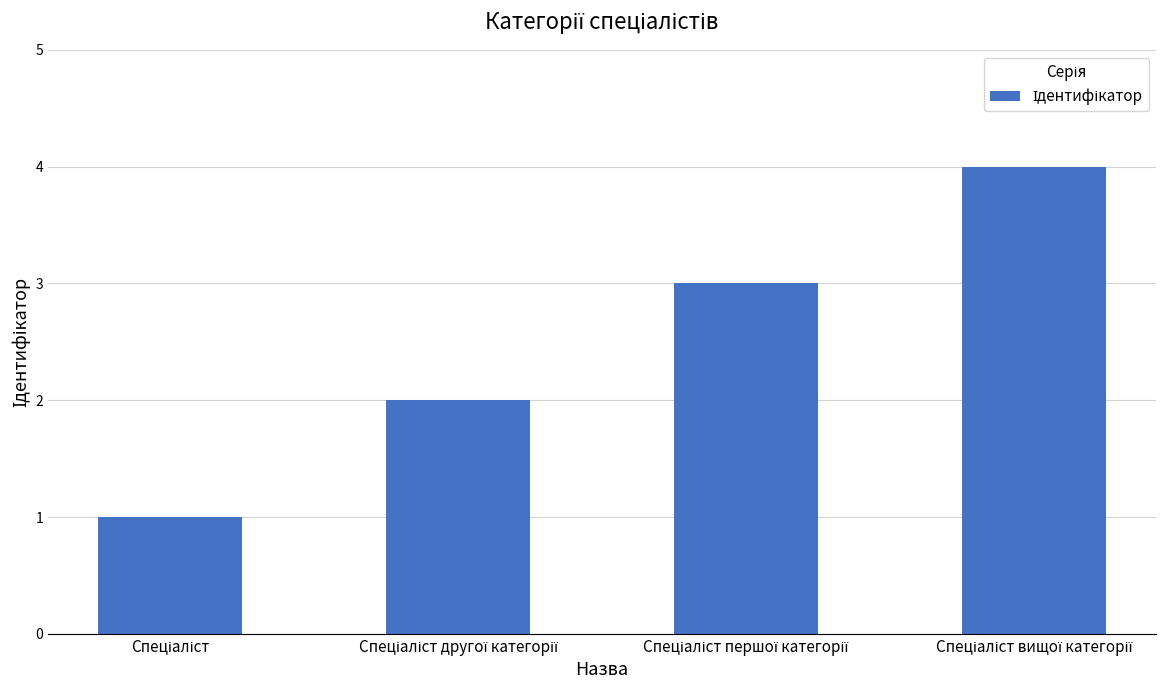

What is the maximum value shown in the chart?

4